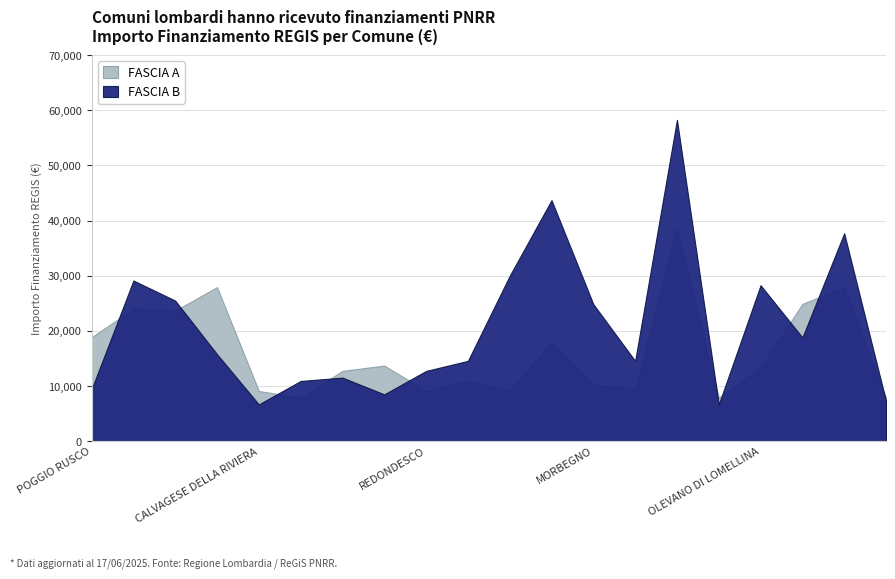

How many times do FASCIA A and FASCIA B cross each other?

10